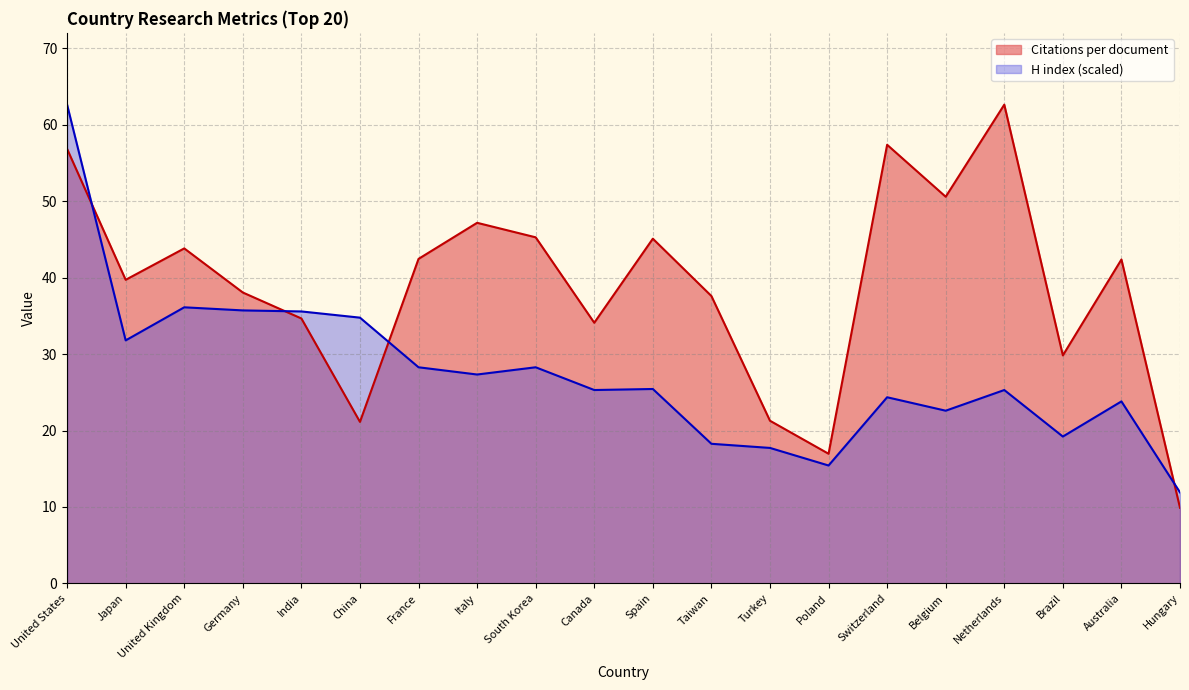

How many values in the Citations per document series are below 42?

10